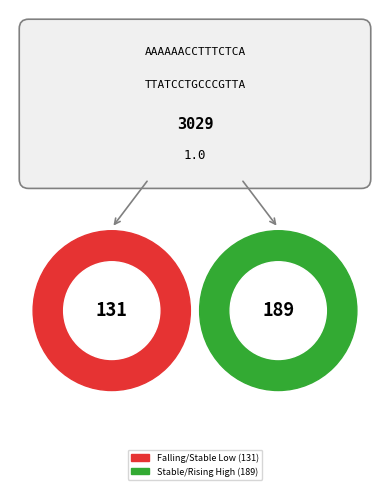

True or false: Lauderdale accounts for 16% of the total.

False